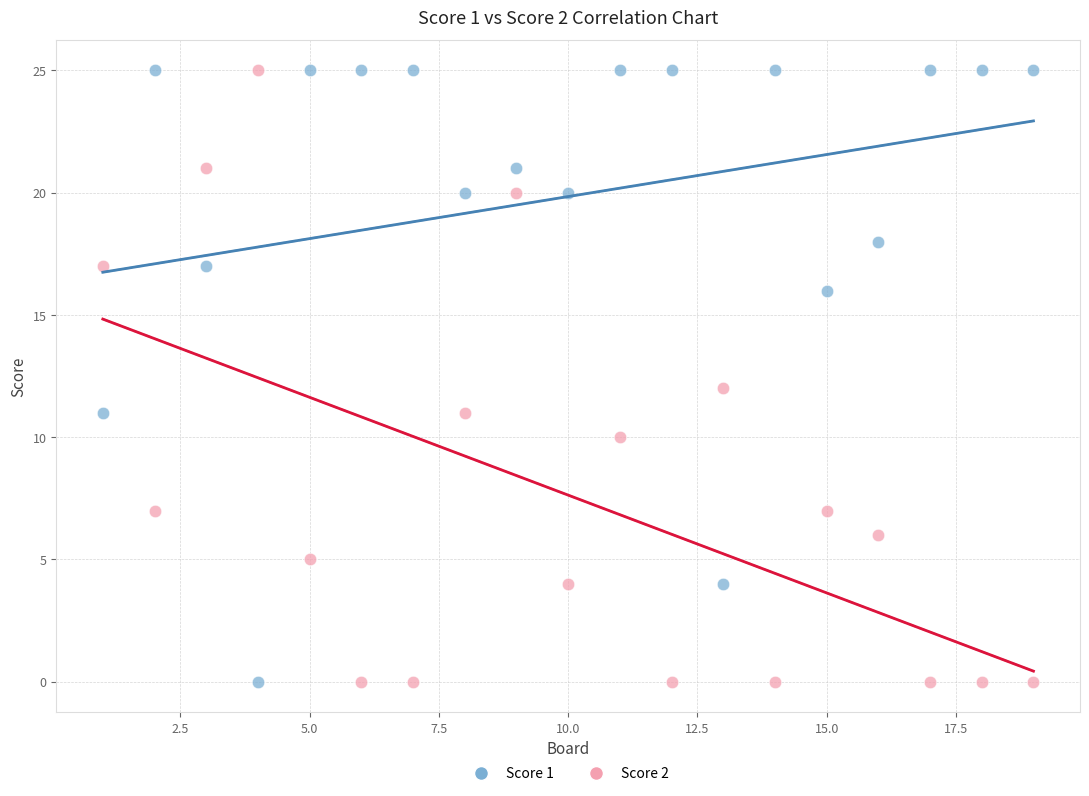

What is the X range (max minus min) for the scatter plot?

18